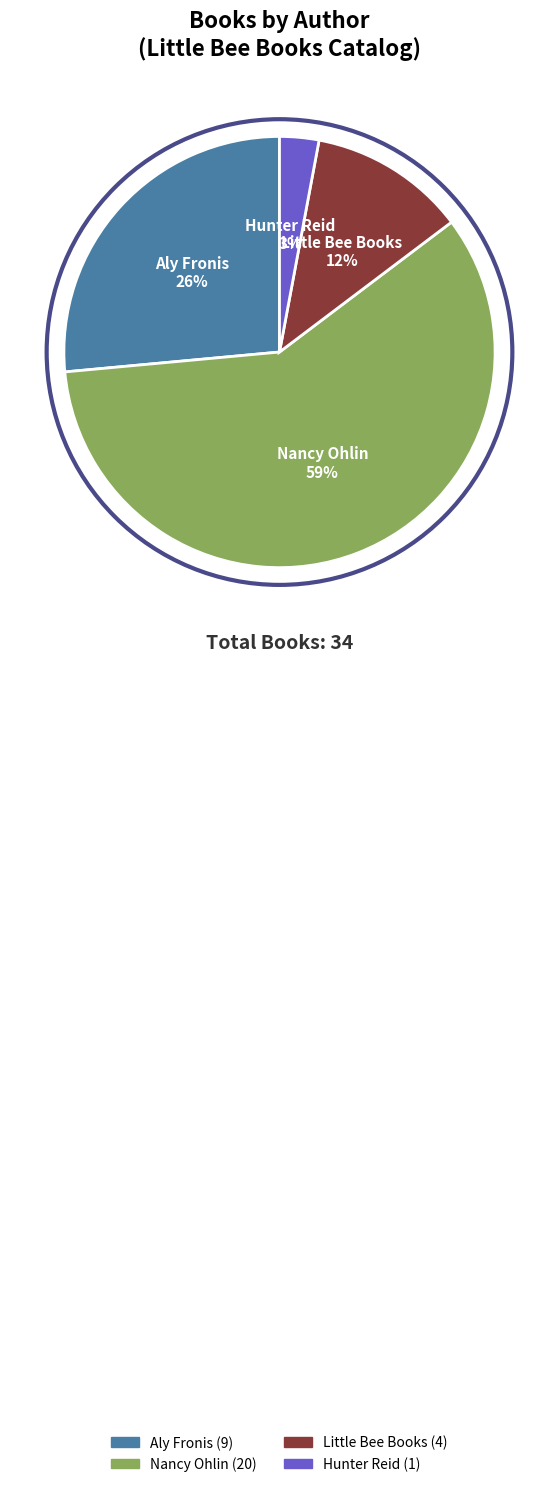

Count the number of slices in the pie.

4